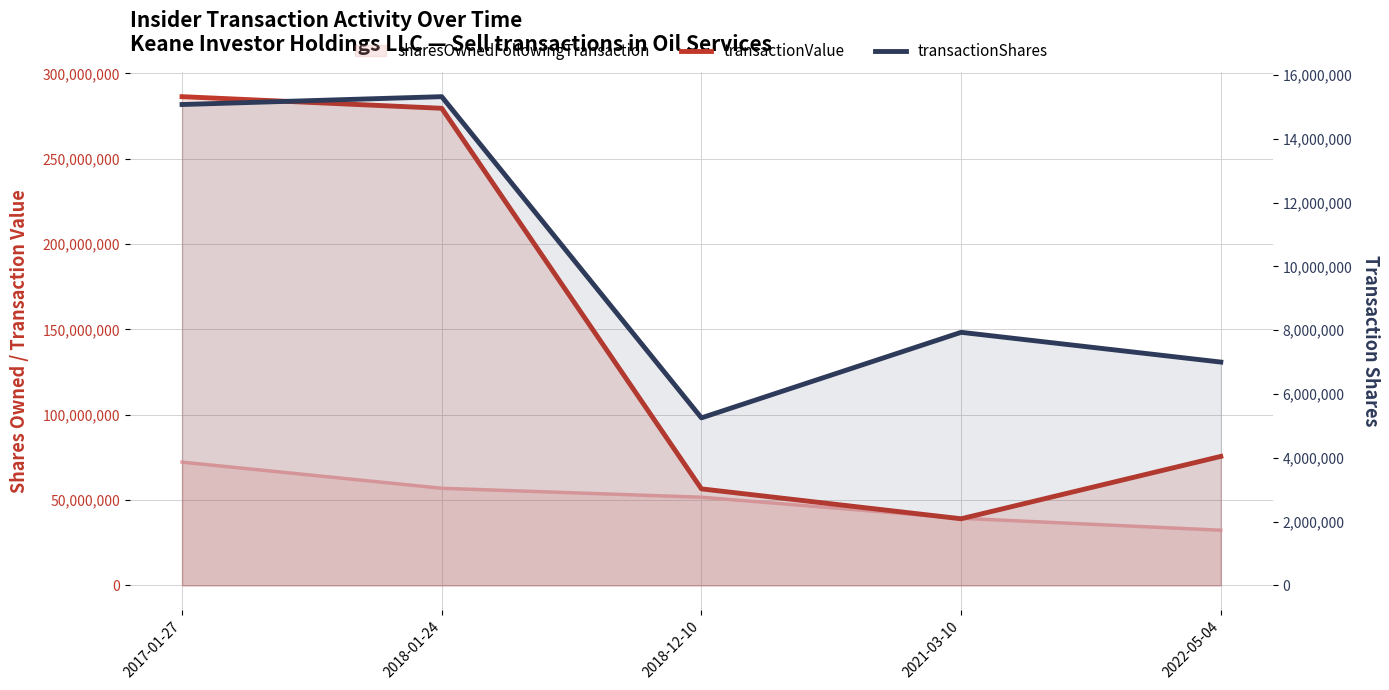

The transactionValue series shows 75600000 at 2022-05-04. True or false?

True